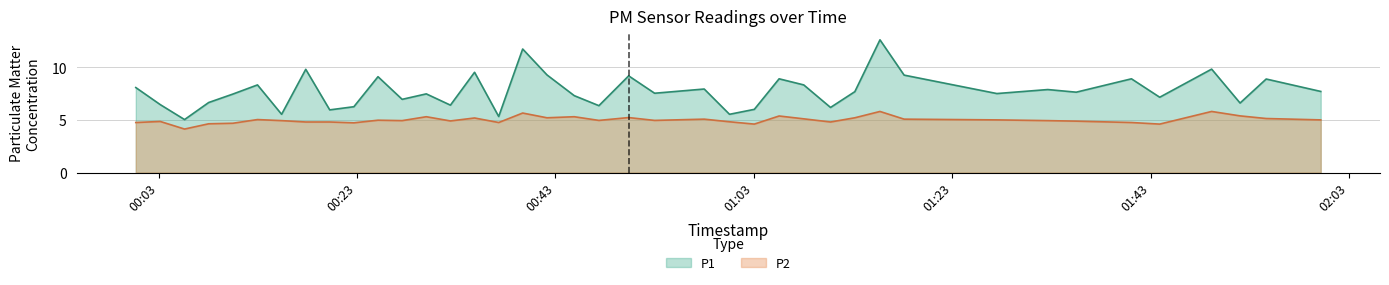

What is the sum of all P2 values?

199.9